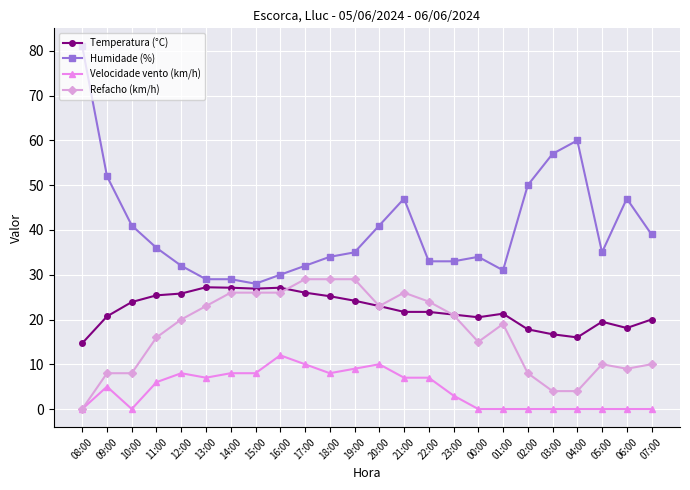

How many data points in Velocidade vento (km/h) are less than 6?

12